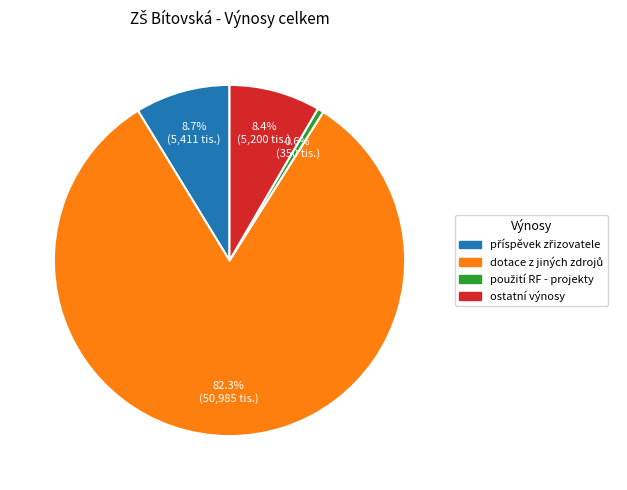

Does any single category account for the majority?

Yes